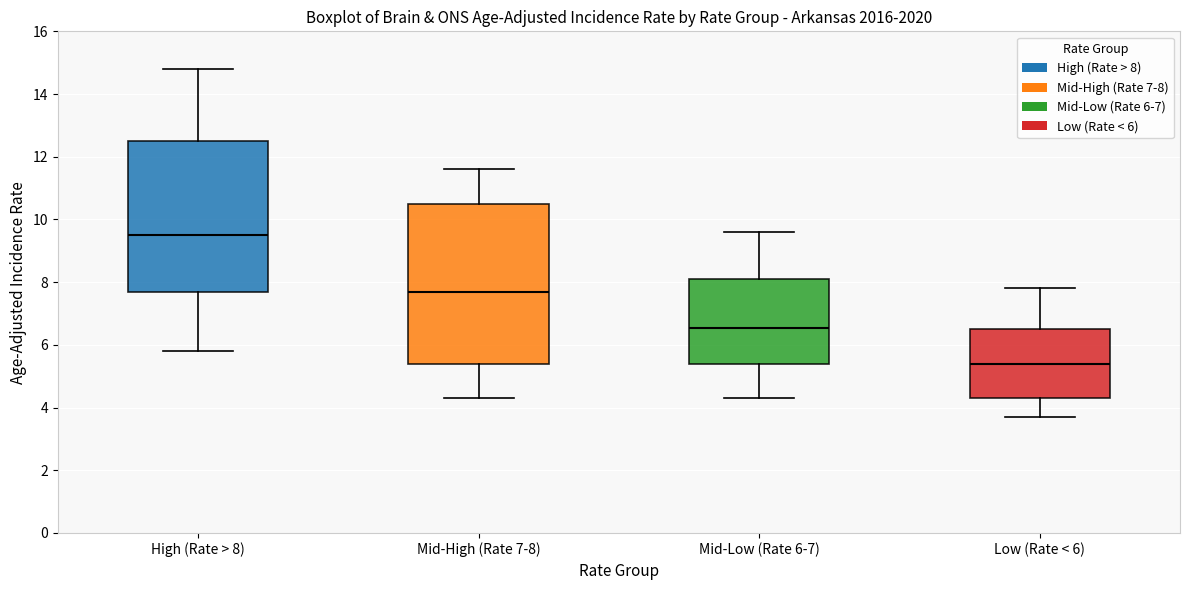

Which box is the tallest, from its lower edge to its upper edge?

Mid-High (Rate 7-8)